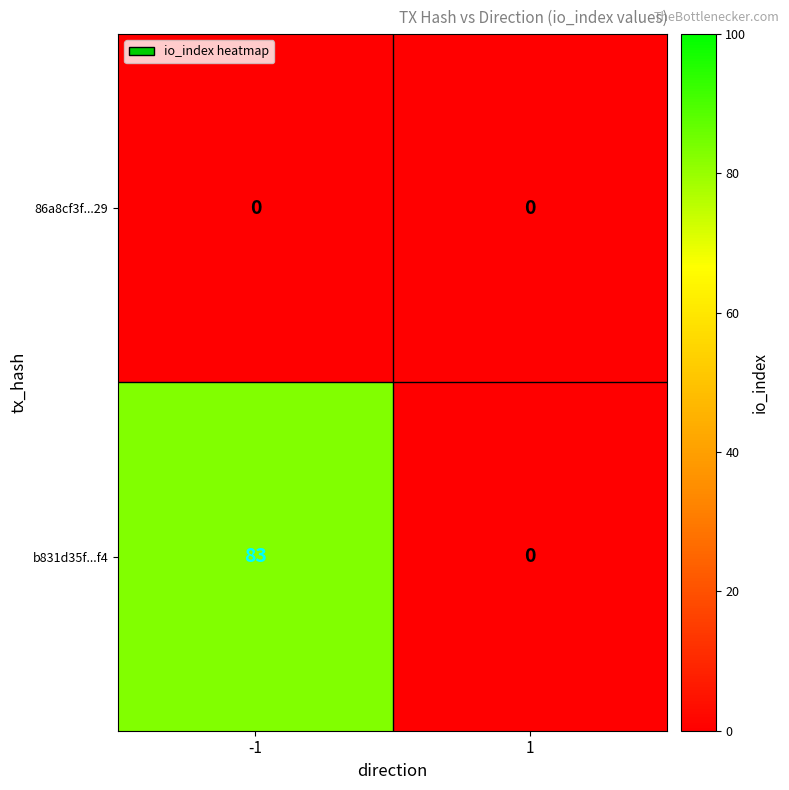

List the series in order of their peak value, highest first.

b831d35f...f4, 86a8cf3f...29